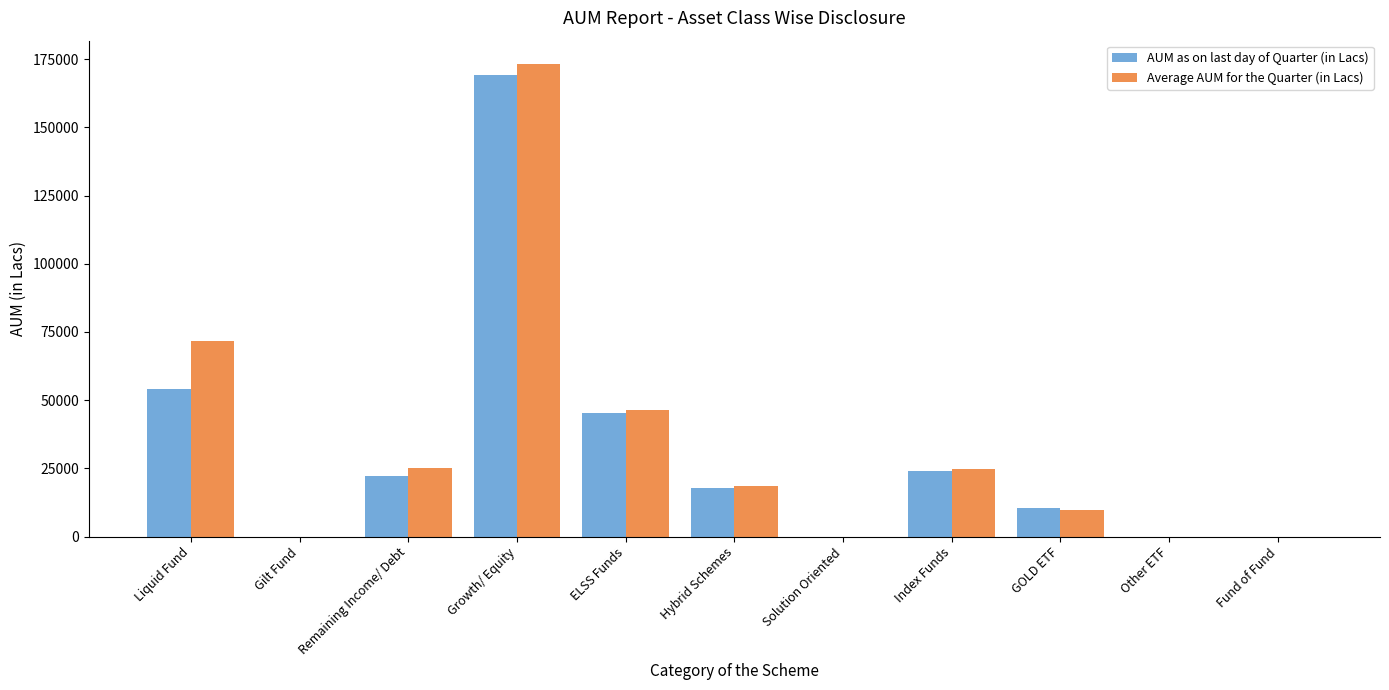

Which series changed the most between Gilt Fund and Hybrid Schemes?

Average AUM for the Quarter (in Lacs)